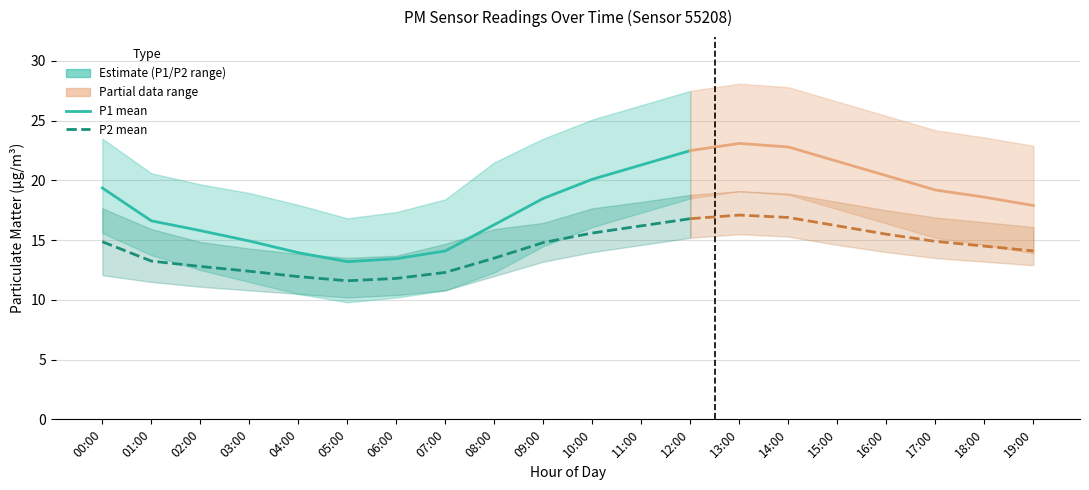

What is the approximate value of P1 (PM10) at 02:00?

15.8